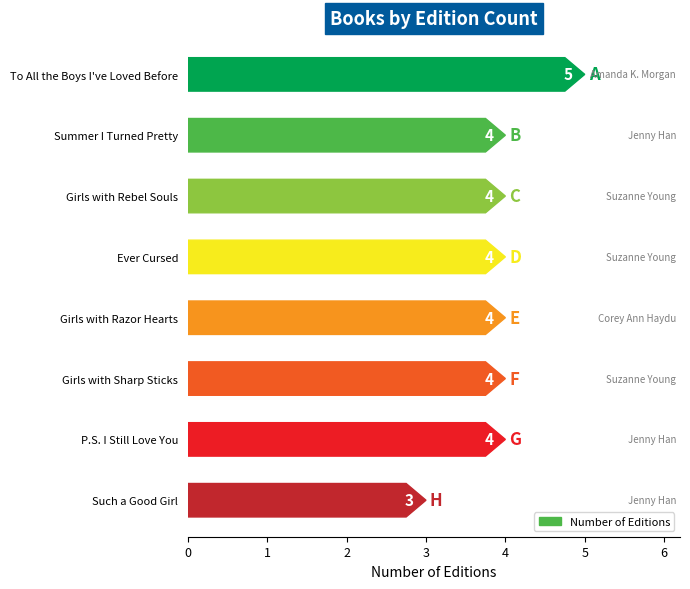

Which label corresponds to the smallest value in the chart?

Such a Good Girl